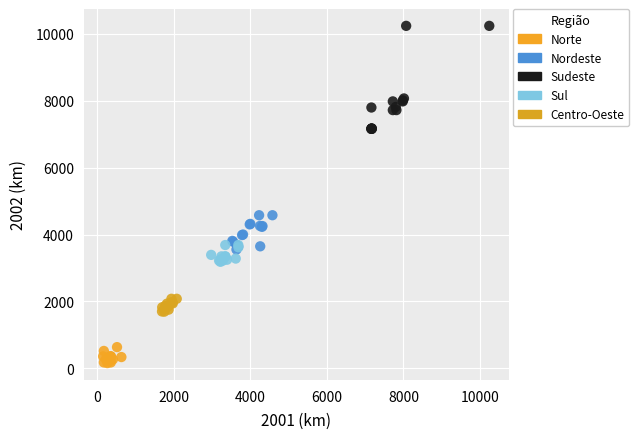

Which series contains the highest Y value?

Sudeste